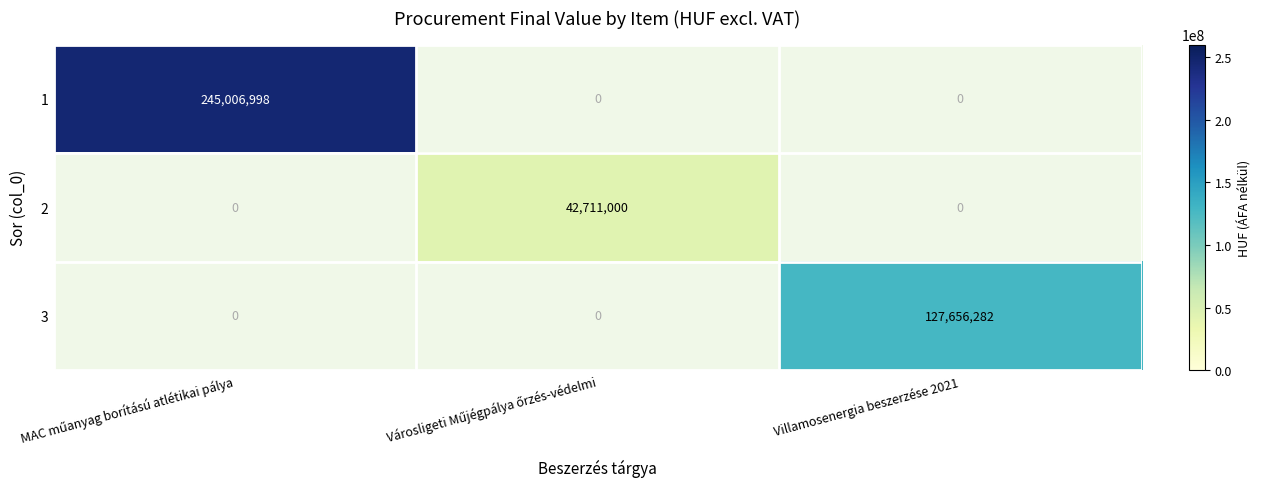

What is the difference between the maximum and minimum values in the 1 series?

245006998